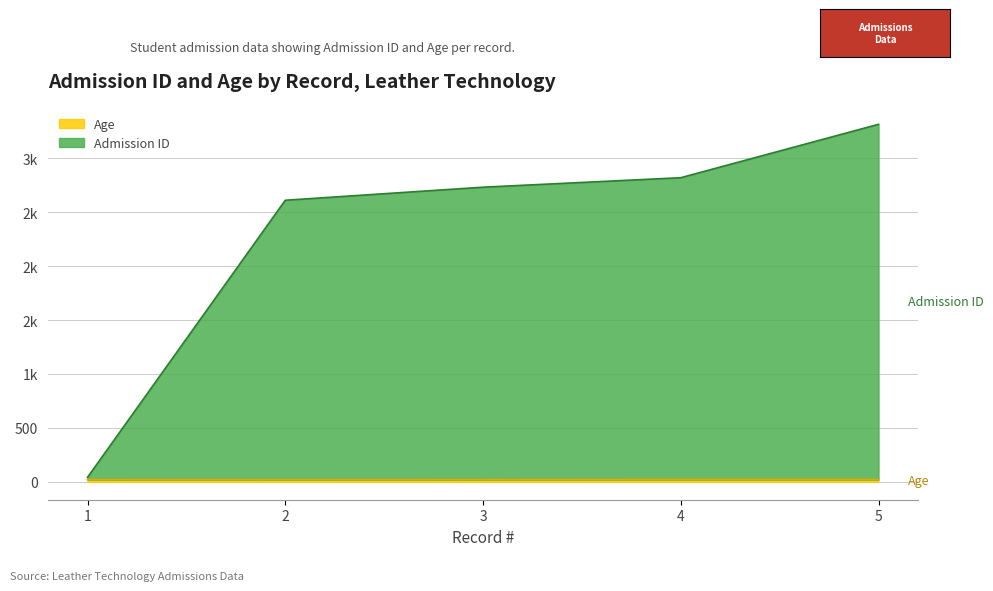

List the series in order of their peak value, lowest first.

Age, Admission ID